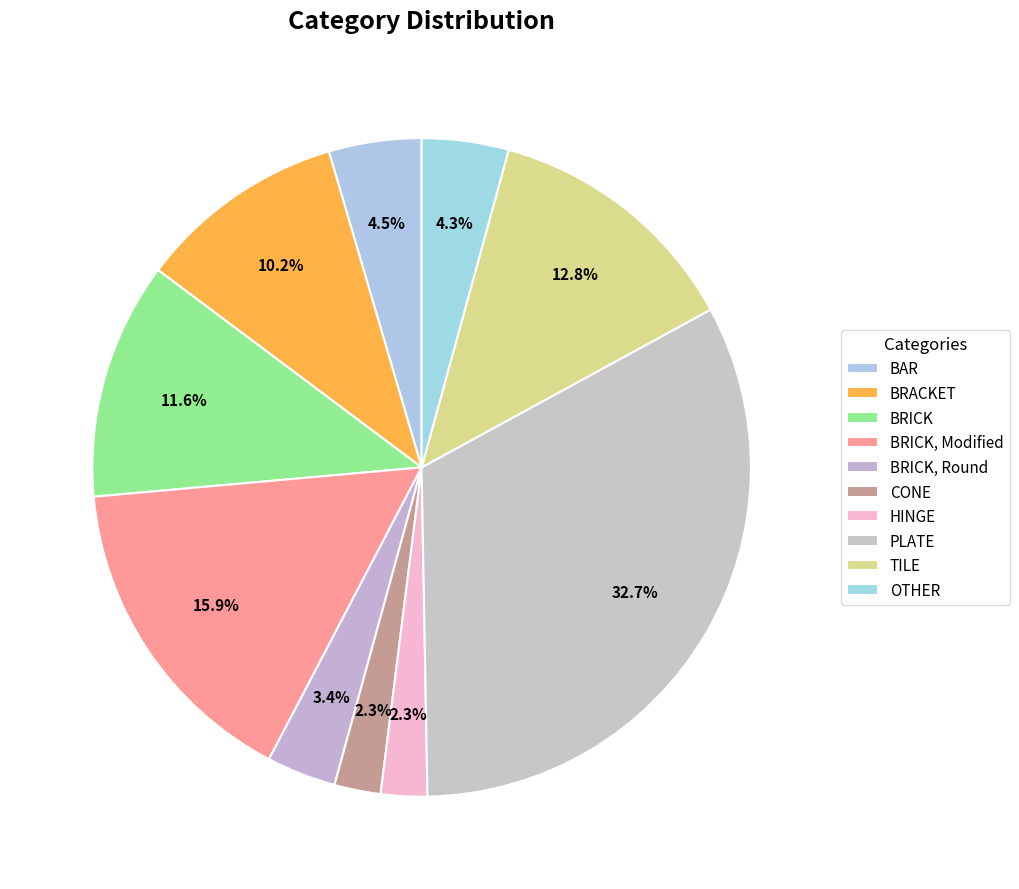

How many slices are in this pie chart?

10